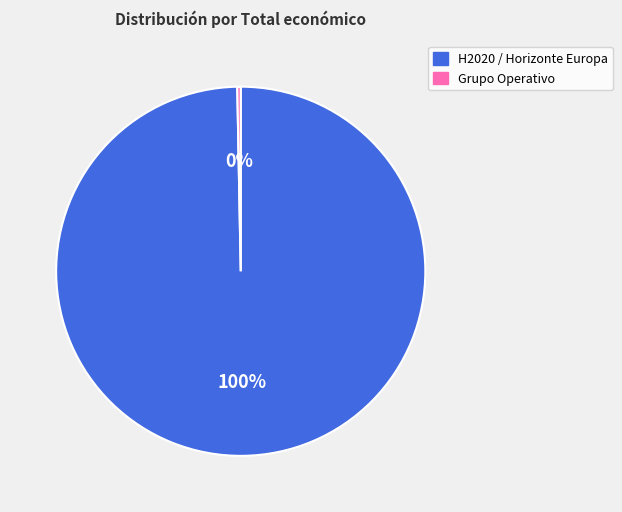

How many segments does this pie chart have?

2